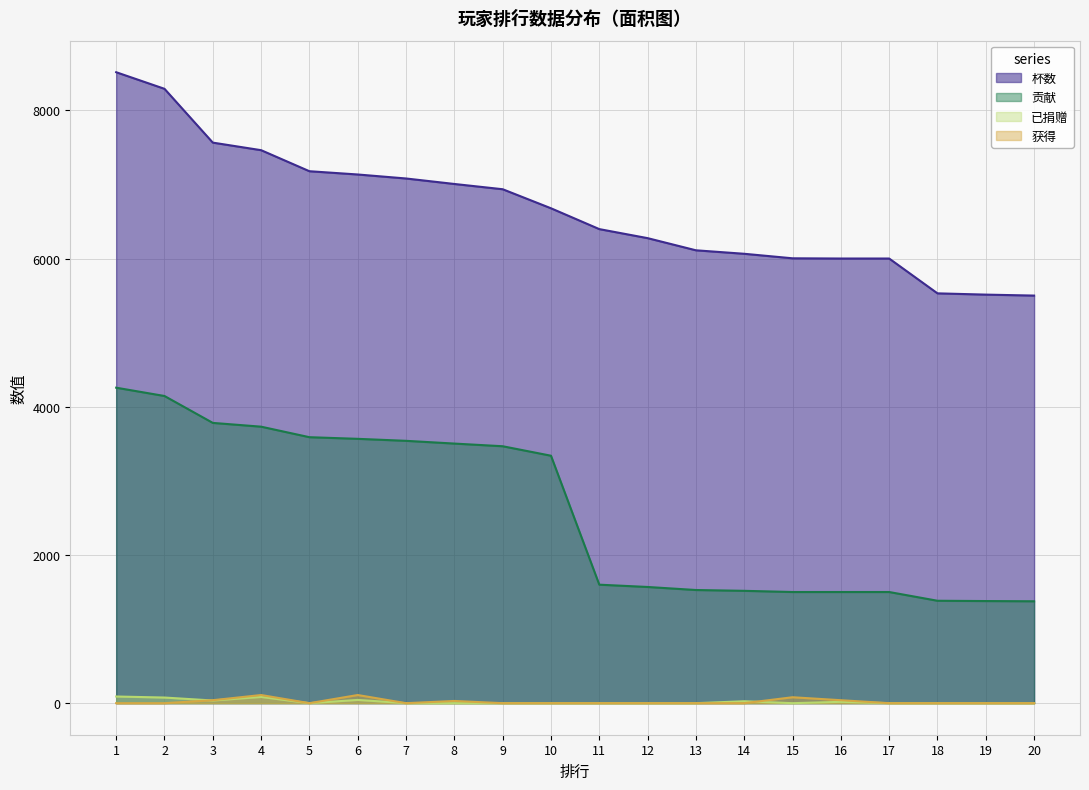

Where do 已捐赠 and 获得 first cross each other?

2 and 3